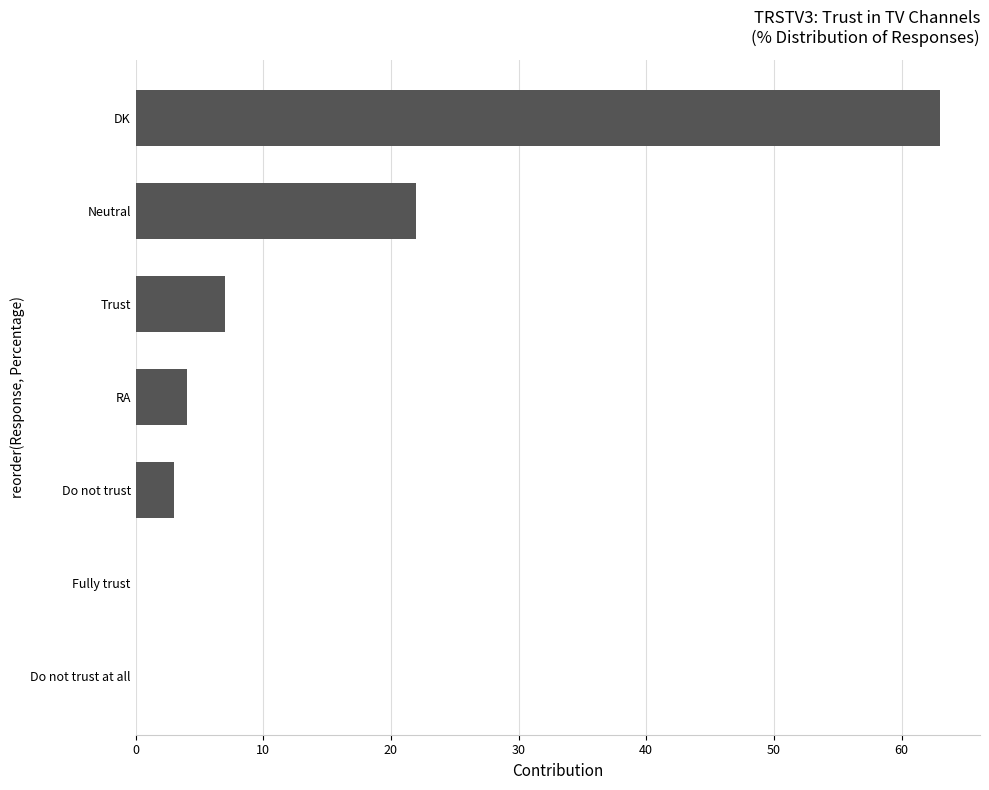

Which label corresponds to the largest value in the chart?

DK